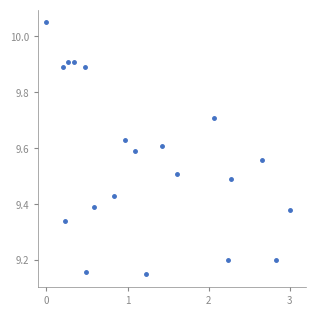

True or false: there are more than 1 points higher than both neighbors.

True